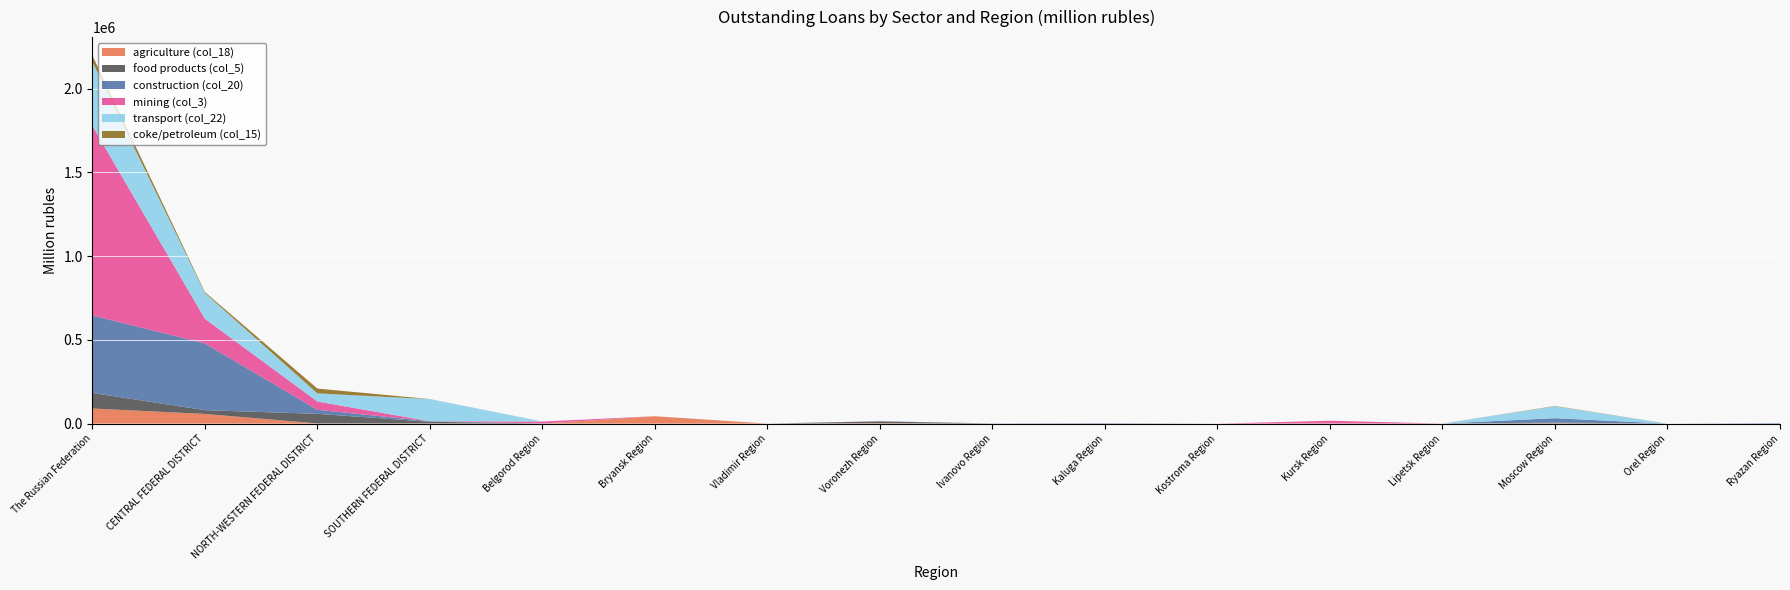

Reading left to right, what are all the values shown in this chart?

agriculture (col_18): The Russian Federation=90176	CENTRAL FEDERAL DISTRICT=57802	NORTH-WESTERN FEDERAL DISTRICT=1140	SOUTHERN FEDERAL DISTRICT=1037	Belgorod Region=0	Bryansk Region=44062	Vladimir Region=84	Voronezh Region=2204	Ivanovo Region=0	Kaluga Region=811	Kostroma Region=0	Kursk Region=1102	Lipetsk Region=278	Moscow Region=1980	Orel Region=0	Ryazan Region=183
food products (col_5): The Russian Federation=92891	CENTRAL FEDERAL DISTRICT=22491	NORTH-WESTERN FEDERAL DISTRICT=57169	SOUTHERN FEDERAL DISTRICT=9989	Belgorod Region=798	Bryansk Region=0	Vladimir Region=146	Voronezh Region=11370	Ivanovo Region=0	Kaluga Region=0	Kostroma Region=0	Kursk Region=0	Lipetsk Region=64	Moscow Region=3811	Orel Region=0	Ryazan Region=0
construction (col_20): The Russian Federation=462364	CENTRAL FEDERAL DISTRICT=398700	NORTH-WESTERN FEDERAL DISTRICT=24176	SOUTHERN FEDERAL DISTRICT=3290	Belgorod Region=33	Bryansk Region=0	Vladimir Region=10	Voronezh Region=743	Ivanovo Region=1232	Kaluga Region=2259	Kostroma Region=0	Kursk Region=0	Lipetsk Region=63	Moscow Region=26674	Orel Region=0	Ryazan Region=2934
mining (col_3): The Russian Federation=1132306	CENTRAL FEDERAL DISTRICT=146942	NORTH-WESTERN FEDERAL DISTRICT=49357	SOUTHERN FEDERAL DISTRICT=36	Belgorod Region=11737	Bryansk Region=0	Vladimir Region=28	Voronezh Region=0	Ivanovo Region=0	Kaluga Region=2	Kostroma Region=0	Kursk Region=16083	Lipetsk Region=0	Moscow Region=0	Orel Region=0	Ryazan Region=6
transport (col_22): The Russian Federation=382341	CENTRAL FEDERAL DISTRICT=153909	NORTH-WESTERN FEDERAL DISTRICT=48705	SOUTHERN FEDERAL DISTRICT=131807	Belgorod Region=130	Bryansk Region=36	Vladimir Region=25	Voronezh Region=0	Ivanovo Region=41	Kaluga Region=350	Kostroma Region=0	Kursk Region=6	Lipetsk Region=0	Moscow Region=70659	Orel Region=0	Ryazan Region=0
coke/petroleum (col_15): The Russian Federation=37264	CENTRAL FEDERAL DISTRICT=5535	NORTH-WESTERN FEDERAL DISTRICT=28627	SOUTHERN FEDERAL DISTRICT=398	Belgorod Region=0	Bryansk Region=0	Vladimir Region=0	Voronezh Region=0	Ivanovo Region=0	Kaluga Region=0	Kostroma Region=0	Kursk Region=0	Lipetsk Region=0	Moscow Region=1977	Orel Region=0	Ryazan Region=0